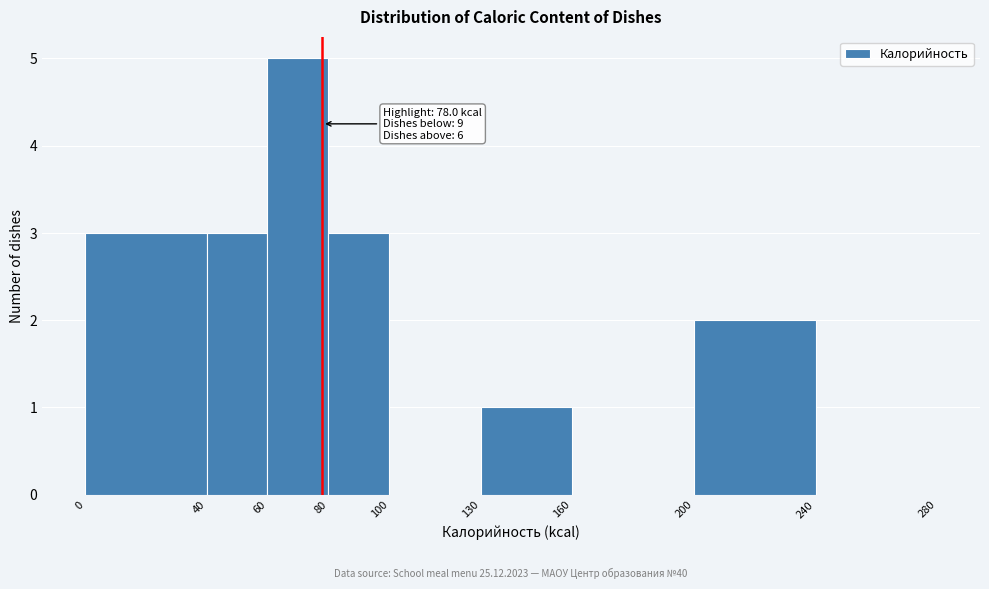

Over which range of the x-axis is the bar tallest?

60 to 80